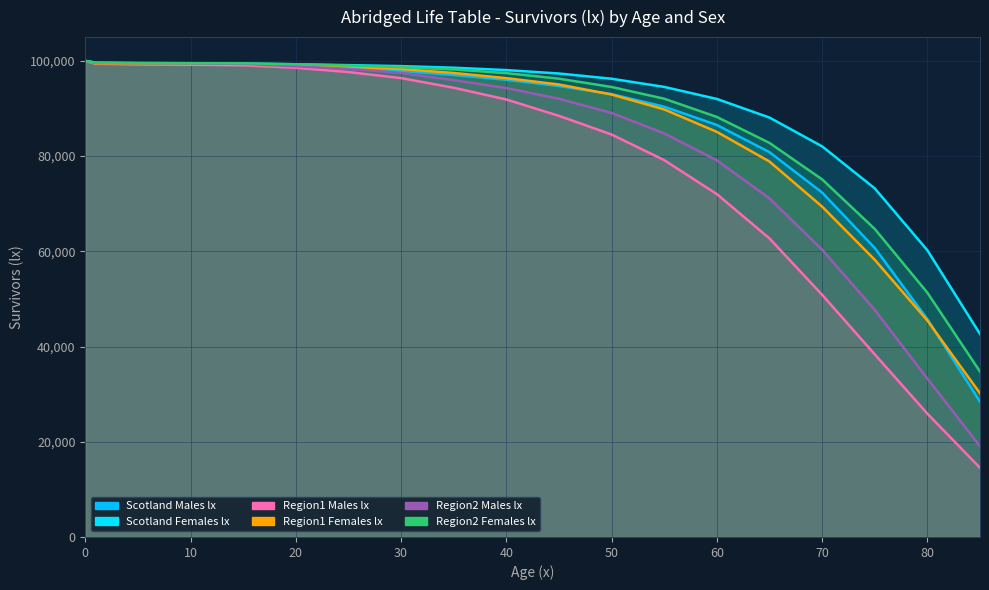

How many lines are shown in the chart?

6